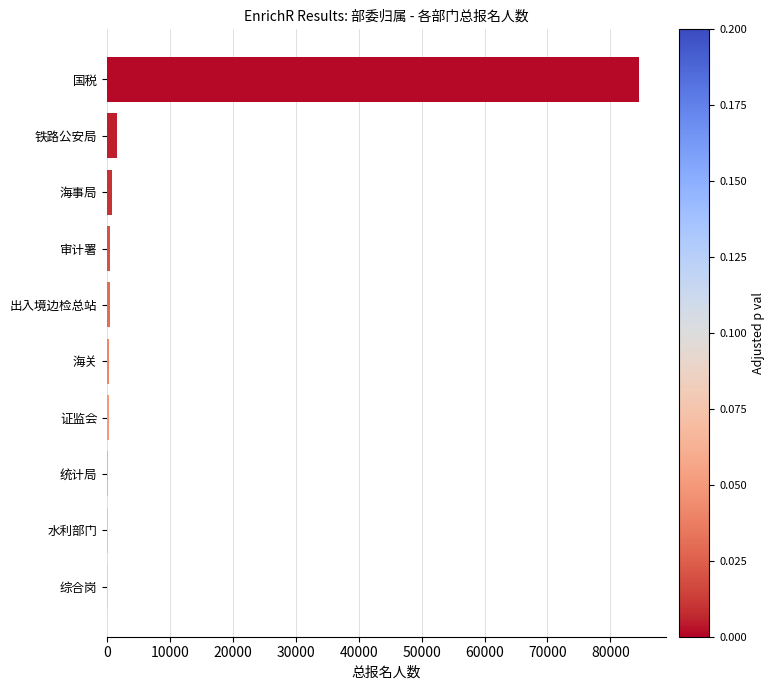

Is it true that the value at 国税 is 51635?

False